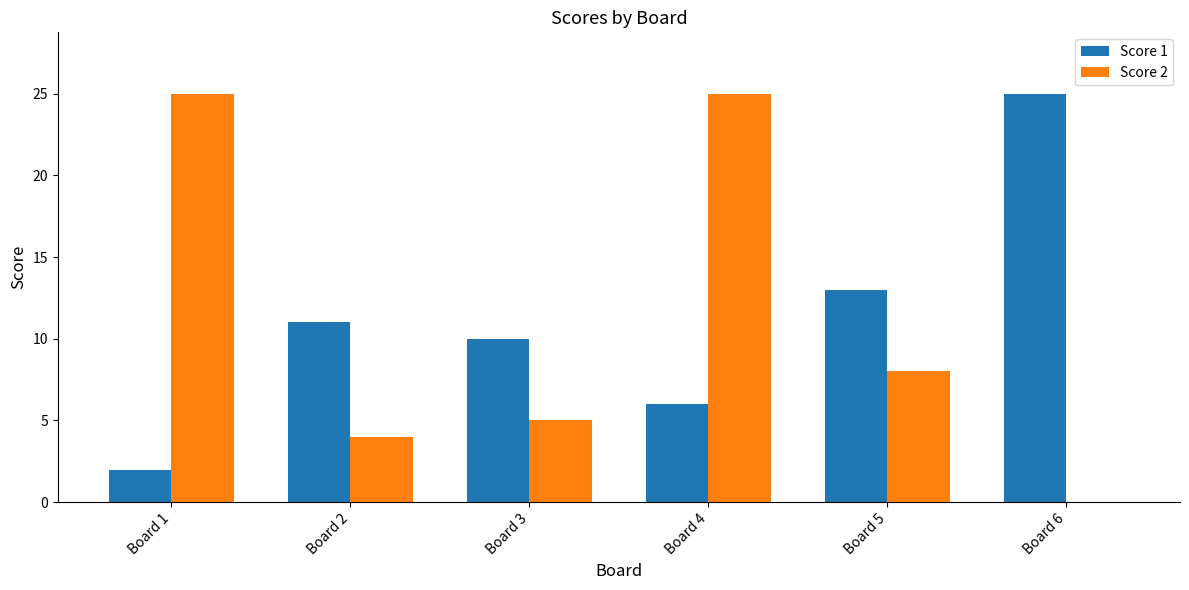

Is the value of Score 1 at Board 3 greater than the value of Score 2 at Board 2?

Yes